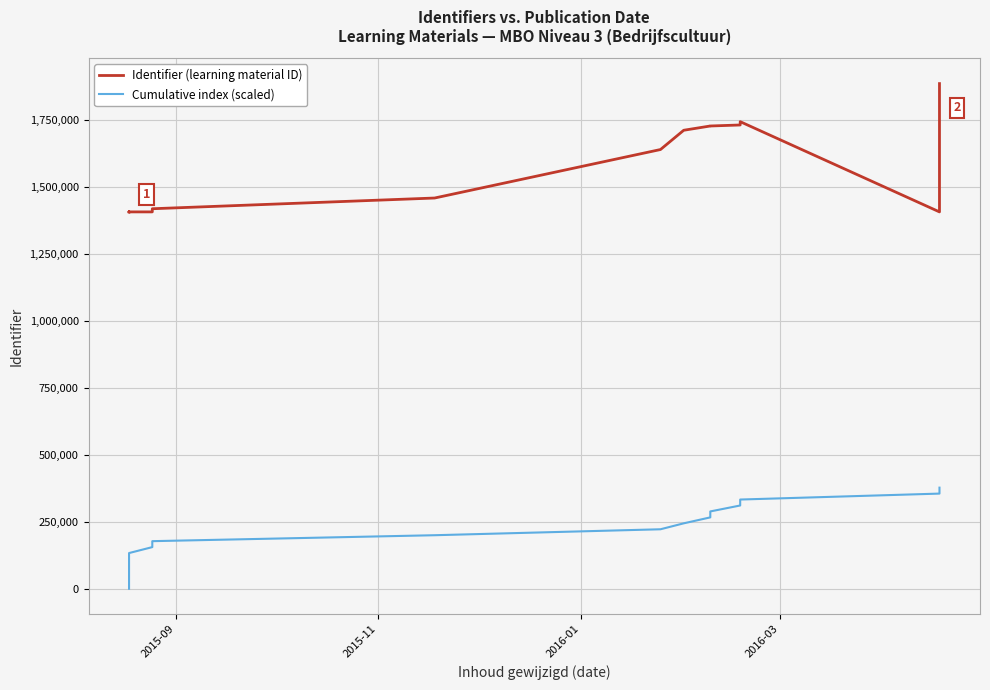

True or false: Cumulative index (scaled) and Identifier (learning material ID) intersect in this chart.

False